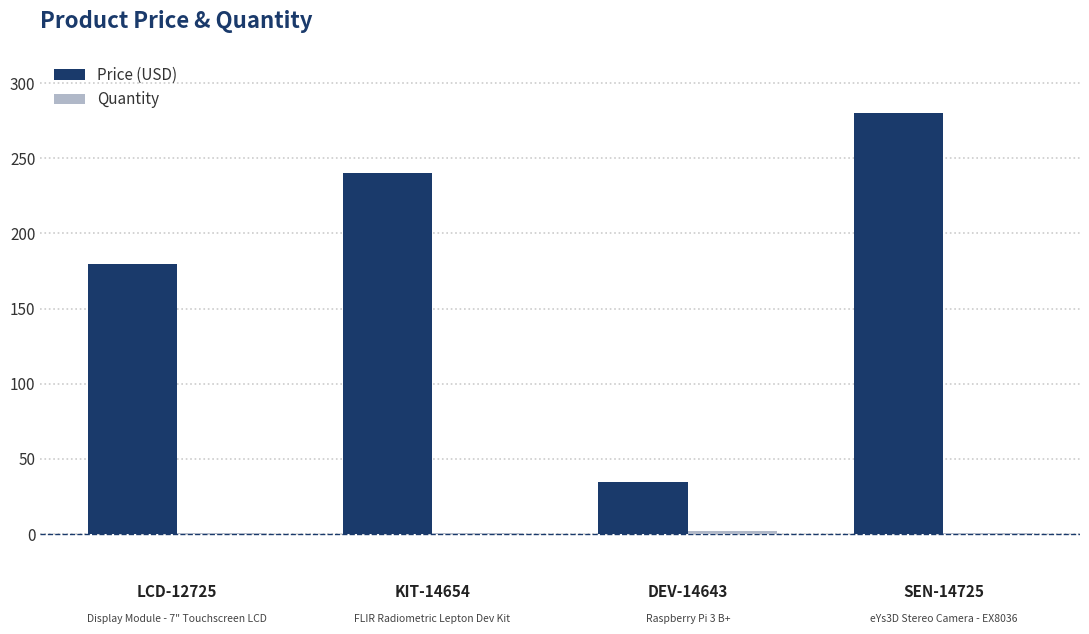

Which series changed the most between LCD-12725 and KIT-14654?

Price (USD)